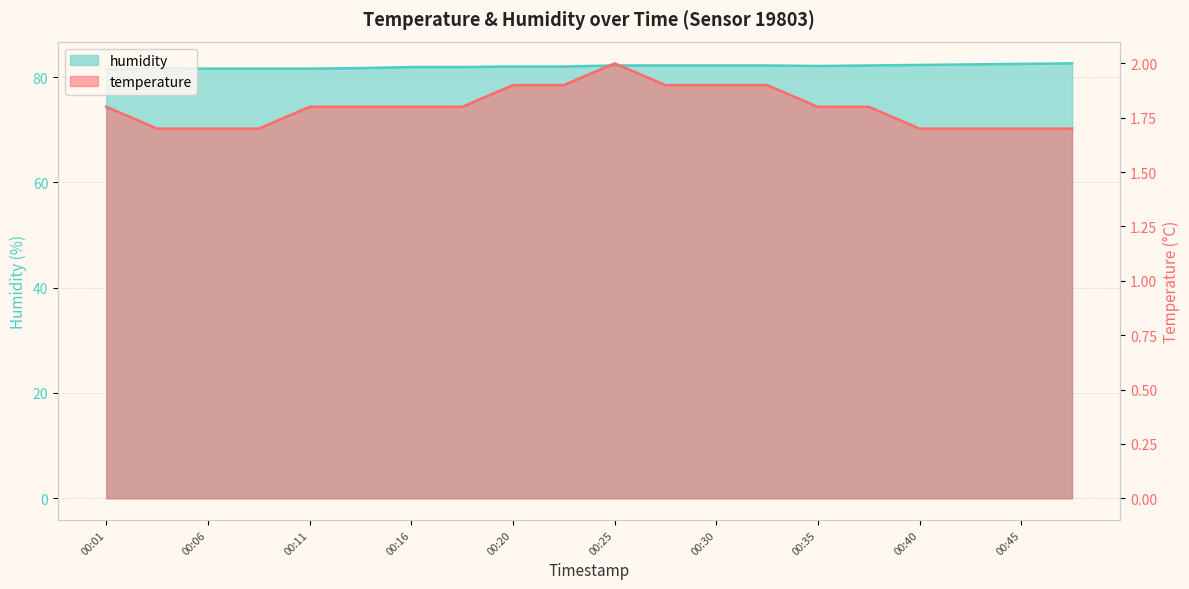

Which series has the largest total across all categories?

humidity